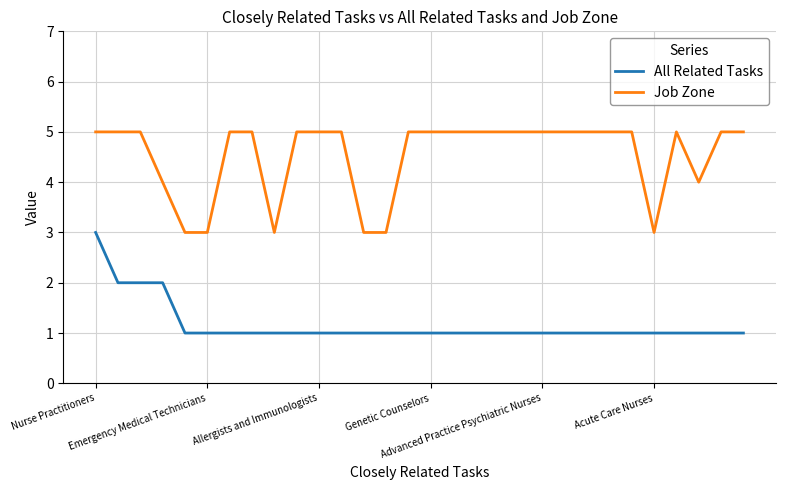

True or false: Job Zone and All Related Tasks intersect in this chart.

False